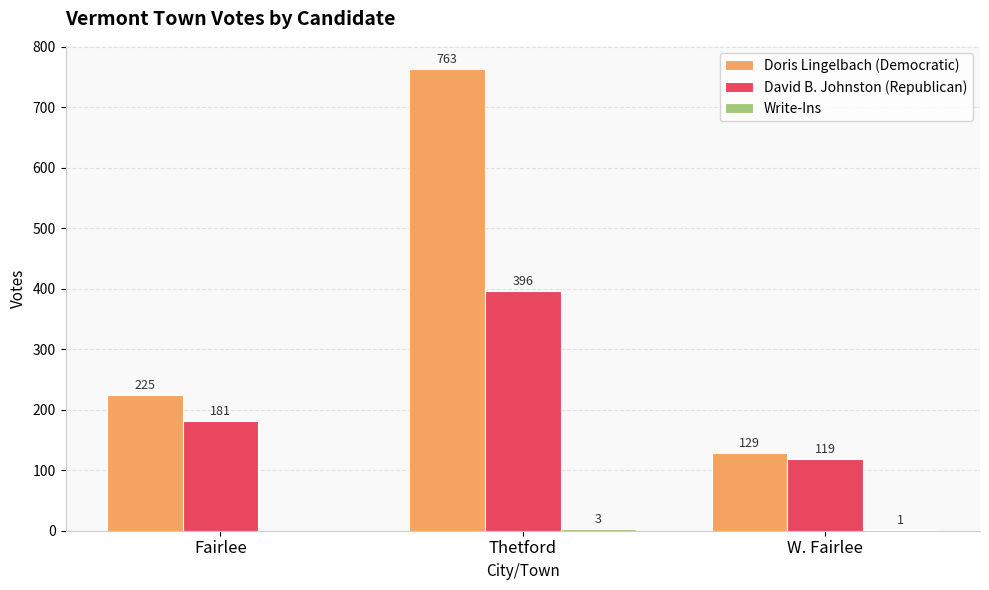

What is the sum of the David B. Johnston (Republican) values at Thetford and Fairlee?

577